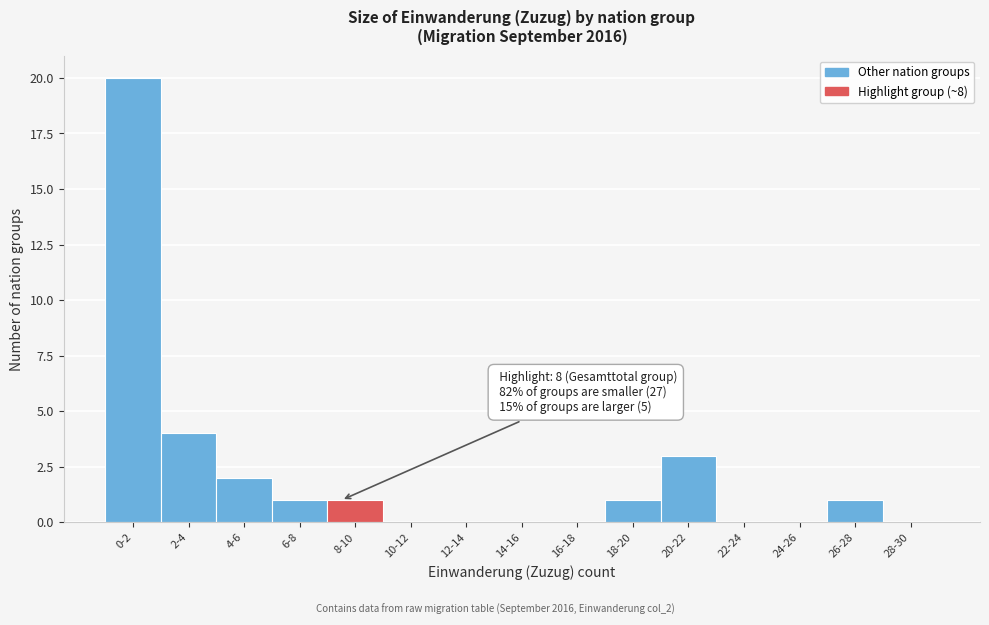

Reading left to right, what are all the values shown in this chart?

0-2=20	2-4=4	4-6=2	6-8=1	8-10=1	10-12=0	12-14=0	14-16=0	16-18=0	18-20=1	20-22=3	22-24=0	24-26=0	26-28=1	28-30=0